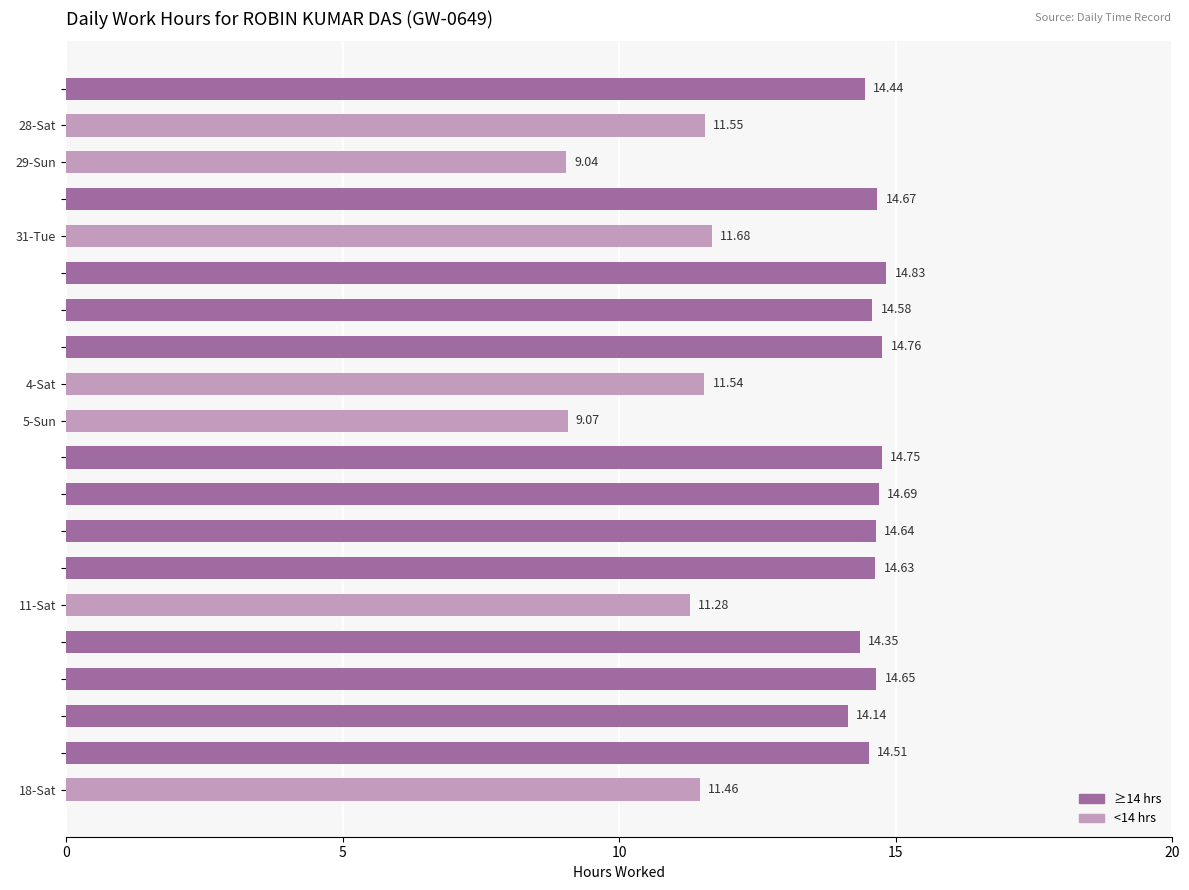

List the labels in order of value, largest first.

1-Wed, 3-Fri, 6-Mon, 8-Wed, 30-Mon, 15-Wed, 9-Thu, 10-Fri, 2-Thu, 17-Fri, 27-Fri, 14-Tue, 16-Thu, 31-Tue, 28-Sat, 4-Sat, 18-Sat, 11-Sat, 5-Sun, 29-Sun